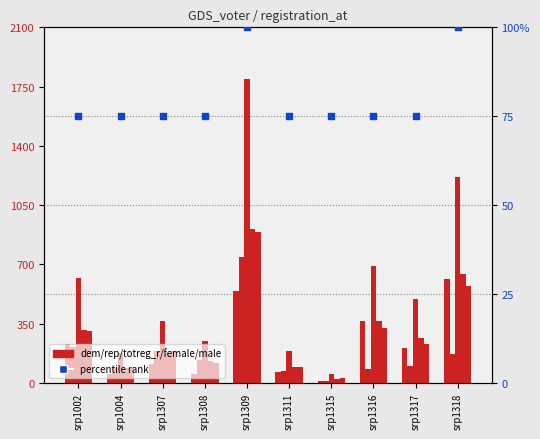

At which category is the sum across all series the highest?

srp1309